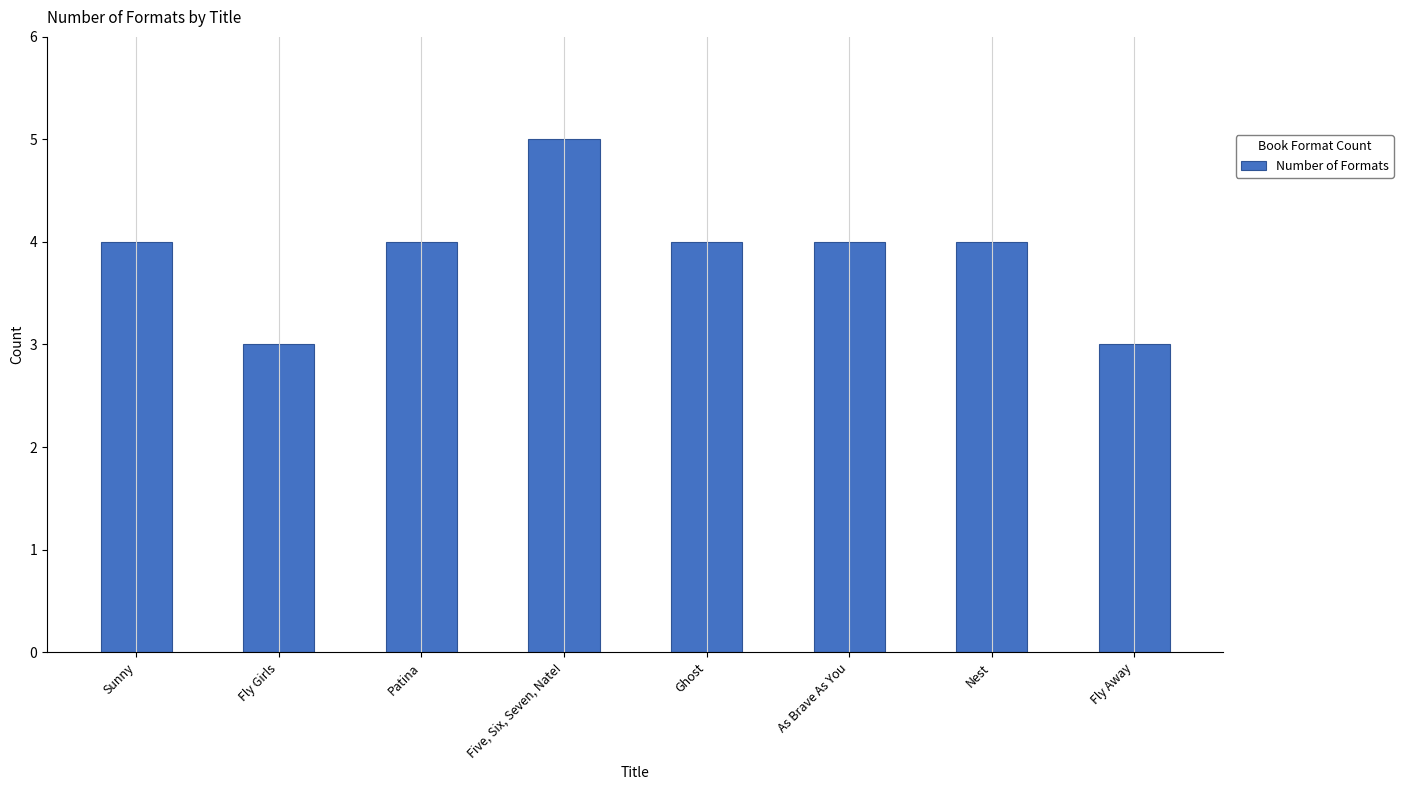

Which has a higher value, Ghost or Five, Six, Seven, Nate!?

Five, Six, Seven, Nate!